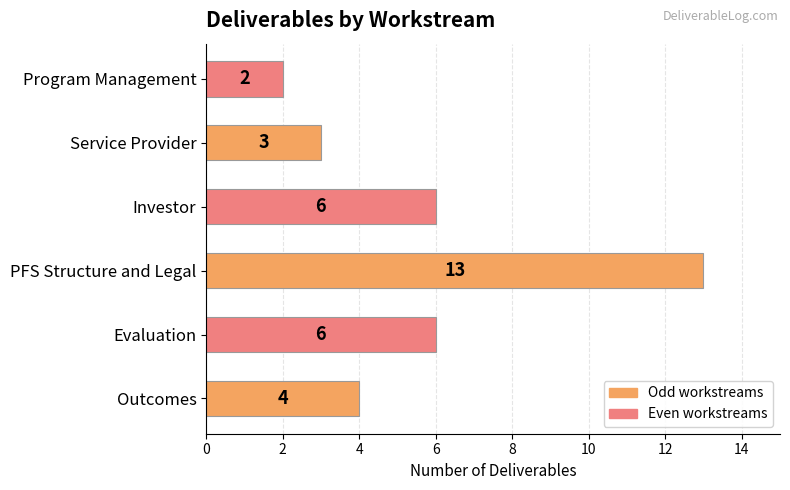

Reading bottom to top, transcribe all the data shown in this chart.

Outcomes=4	Evaluation=6	PFS Structure and Legal=13	Investor=6	Service Provider=3	Program Management=2